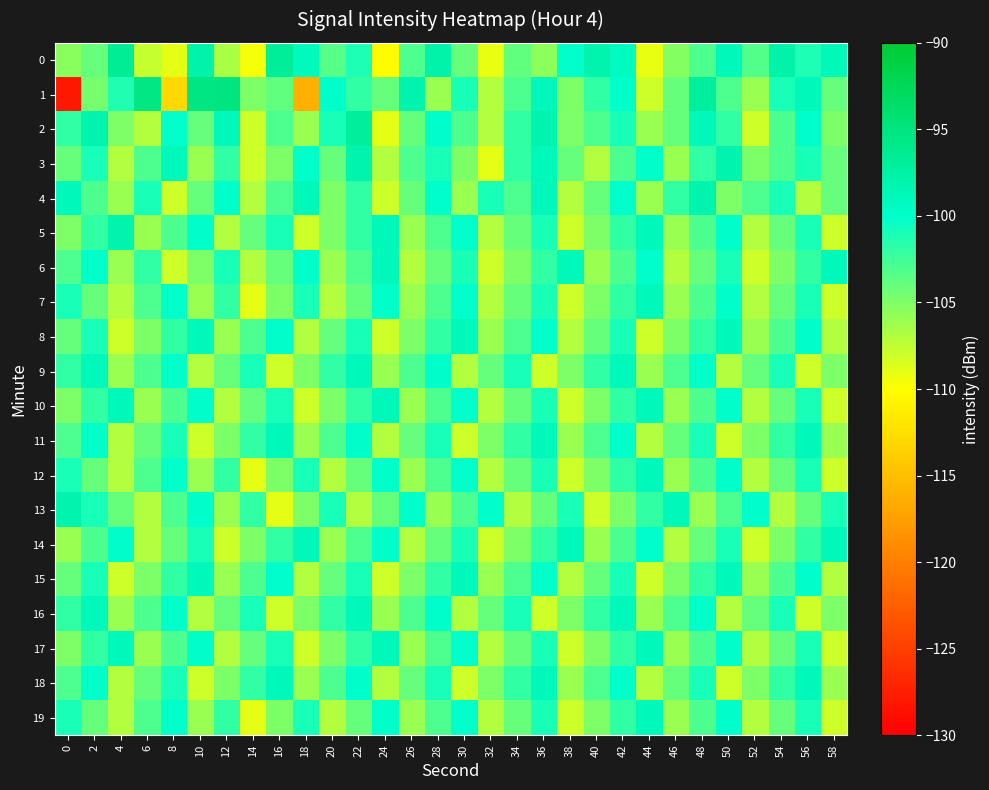

At how many categories does at least one series exceed -108?

30